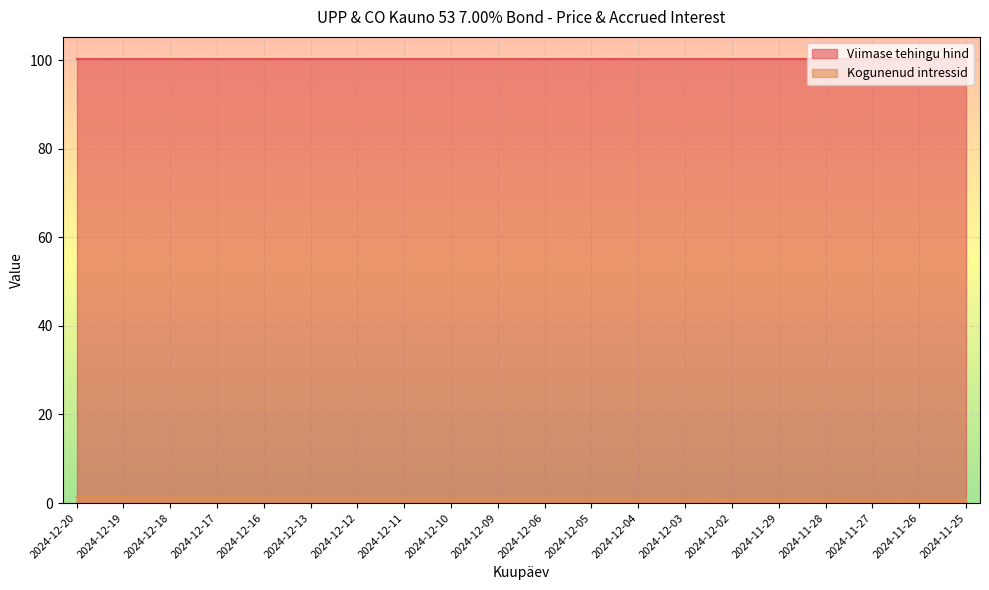

Rank the categories by value from highest to lowest.

2024-12-20, 2024-12-19, 2024-12-18, 2024-12-17, 2024-12-16, 2024-12-13, 2024-12-12, 2024-12-11, 2024-12-10, 2024-12-09, 2024-12-06, 2024-12-05, 2024-12-04, 2024-12-03, 2024-12-02, 2024-11-29, 2024-11-28, 2024-11-27, 2024-11-26, 2024-11-25